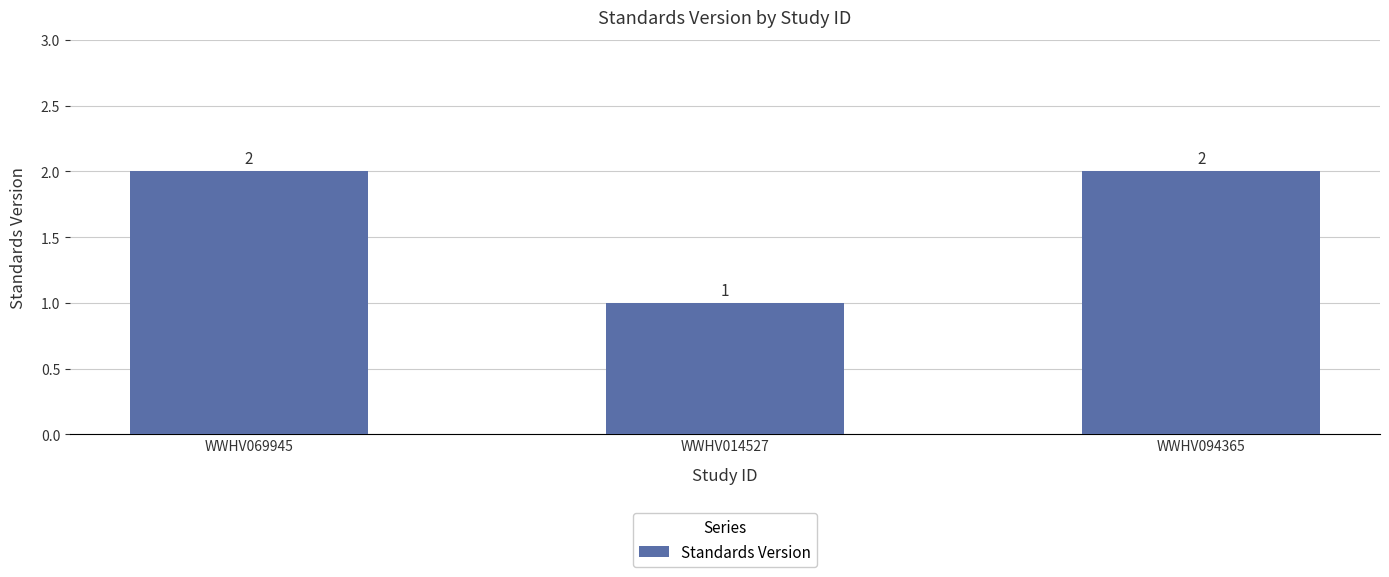

Between WWHV014527 and WWHV094365, which is larger?

WWHV094365